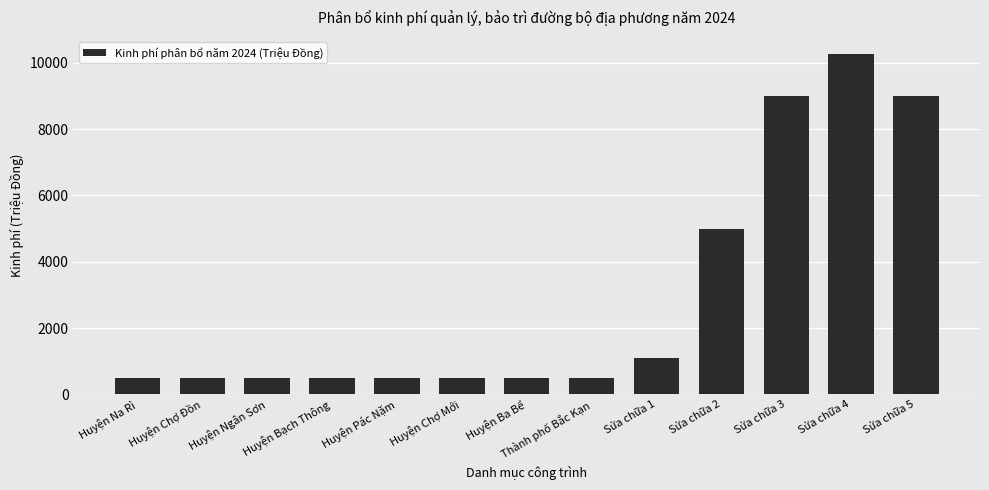

What position from the right is Thành phố Bắc Kạn?

6